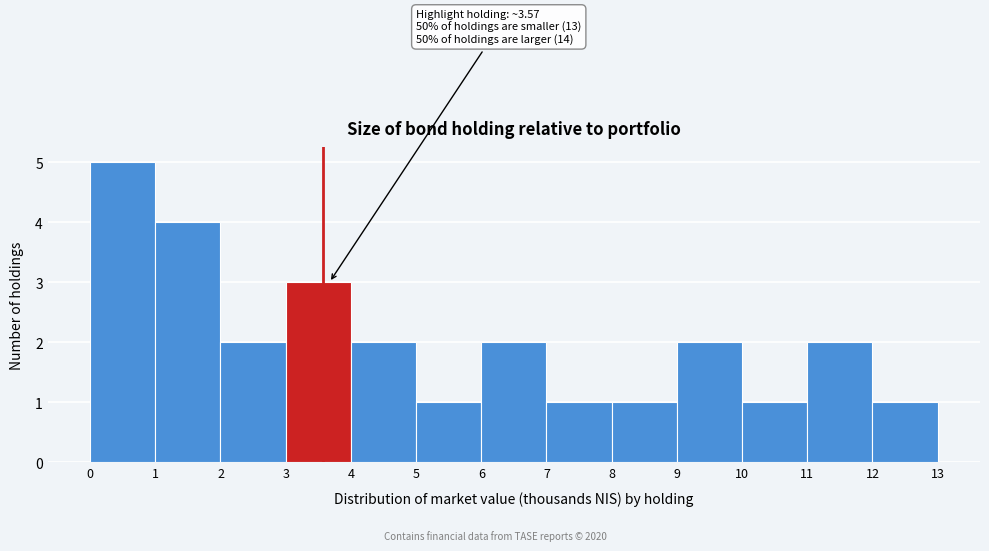

Which range on the x-axis has the tallest bar?

0 to 1